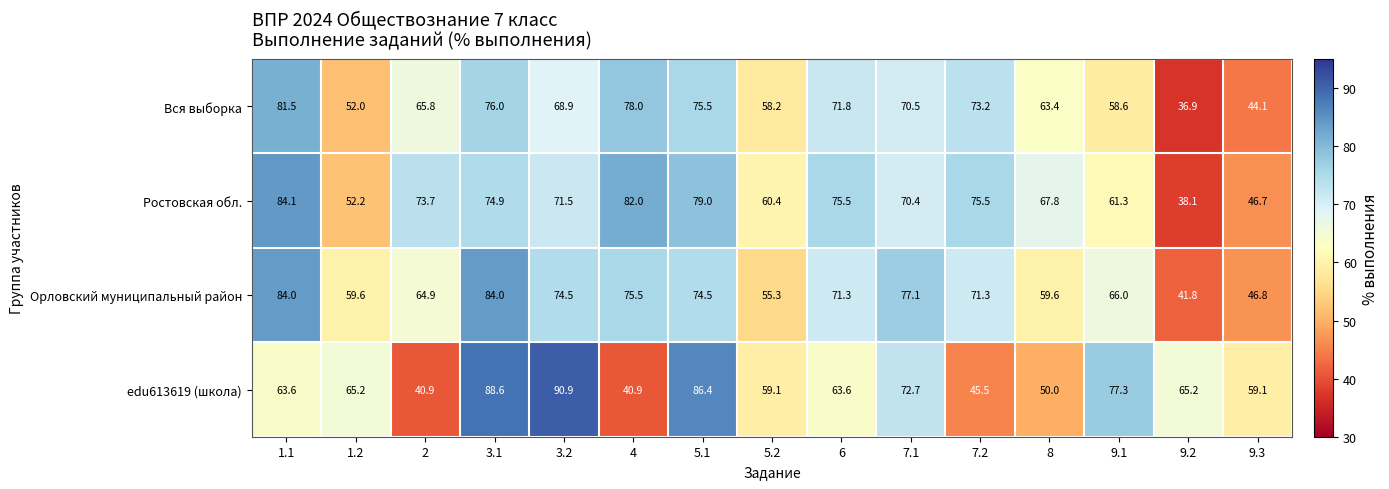

Read the Ростовская обл. value at 1.1.

84.1